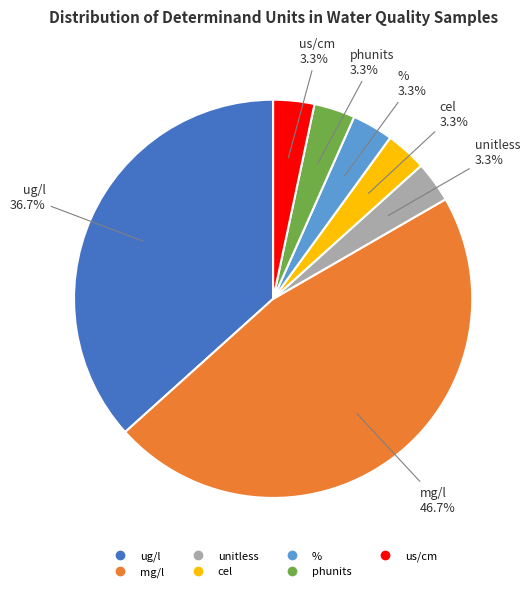

How many segments does this pie chart have?

7